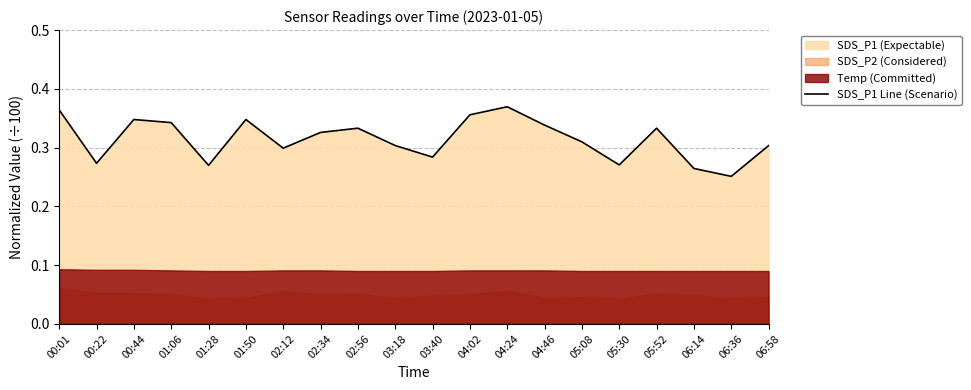

Reading left to right, extract all data points from this chart.

0.4	0.3	0.3	0.3	0.3	0.3	0.3	0.3	0.3	0.3	0.3	0.4	0.4	0.3	0.3	0.3	0.3	0.3	0.3	0.3